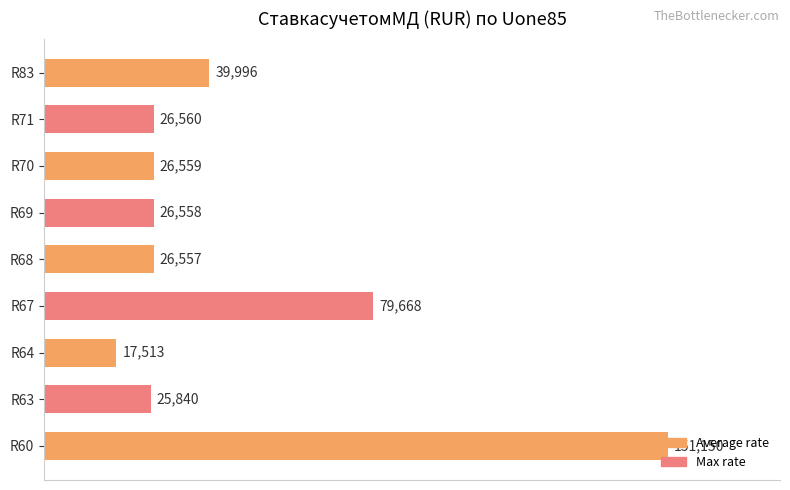

Is it true that the value at R60 is 151150?

True